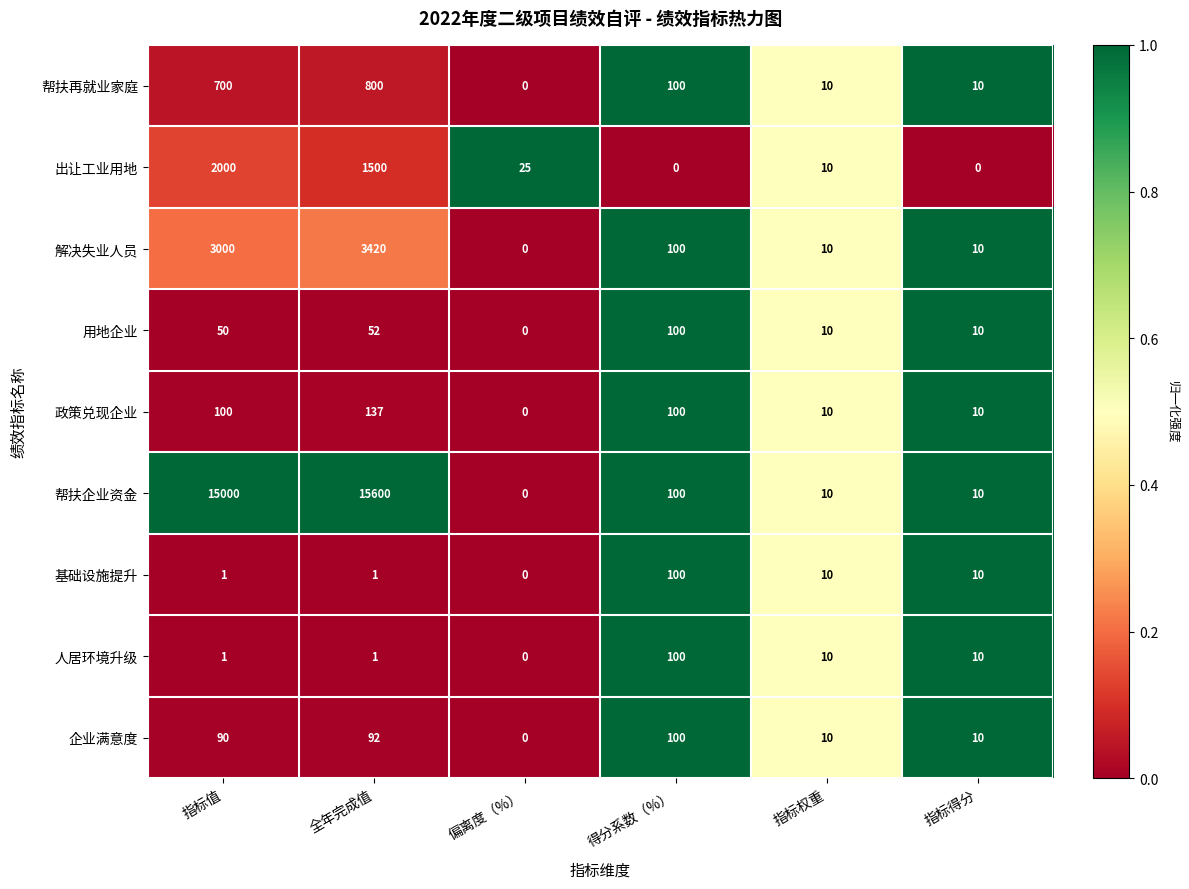

The 人居环境升级 series shows 1 at 指标值. True or false?

True